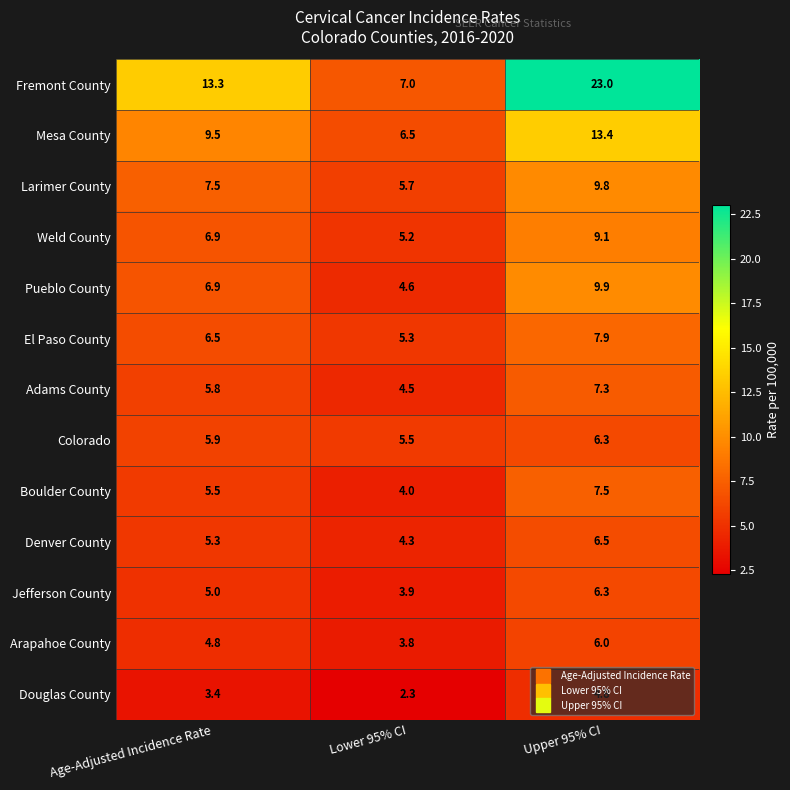

What is the maximum value shown in the chart?

23.0